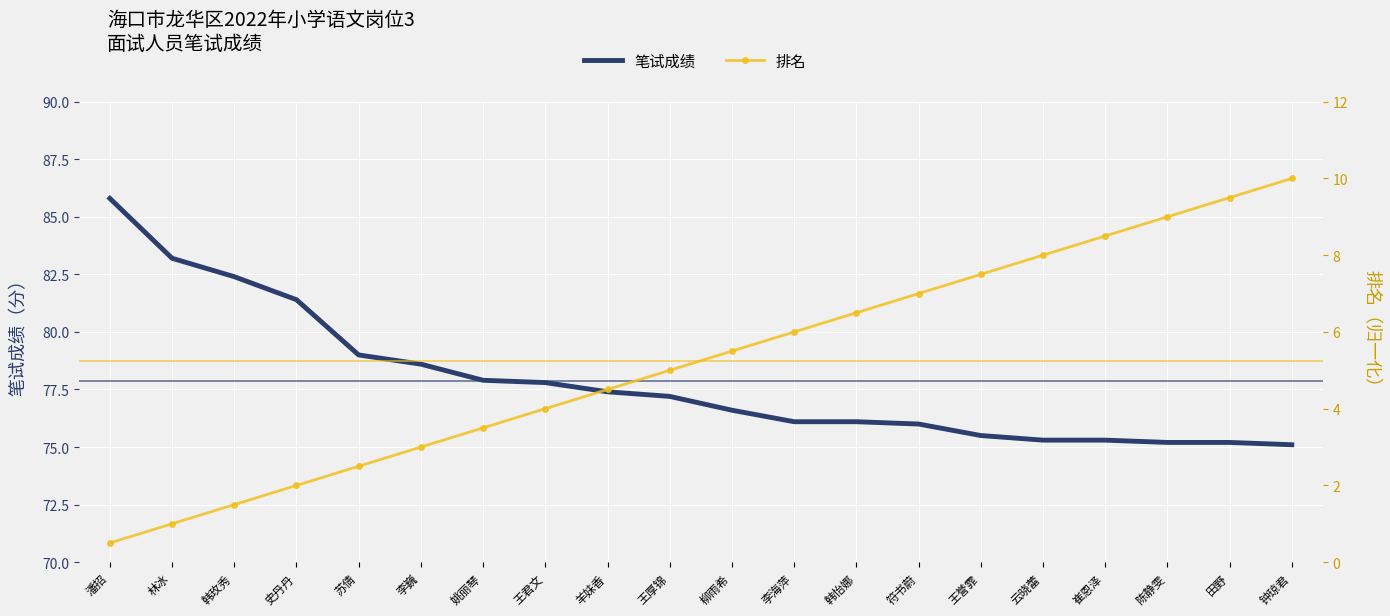

What are all the series names shown in the legend?

笔试成绩, 排名